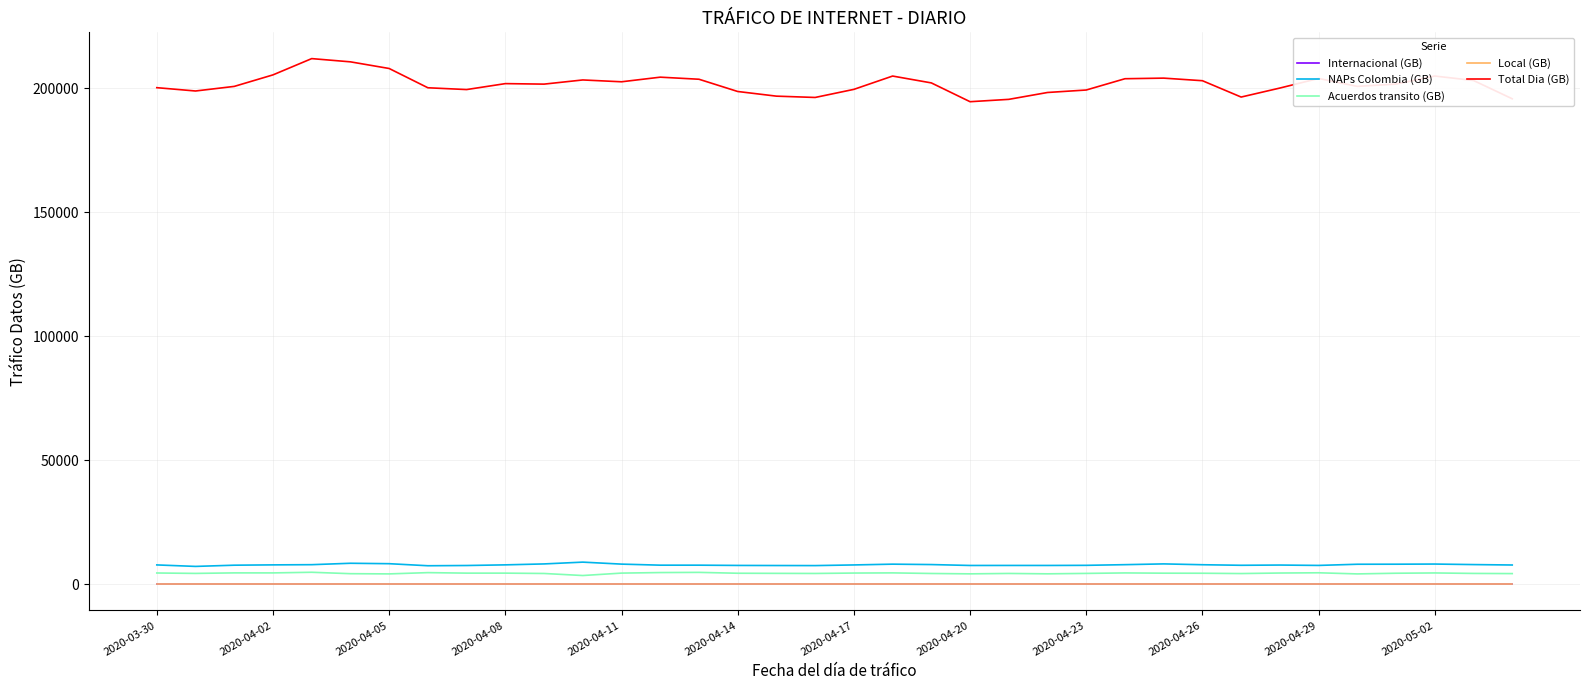

How many lines are shown in the chart?

5